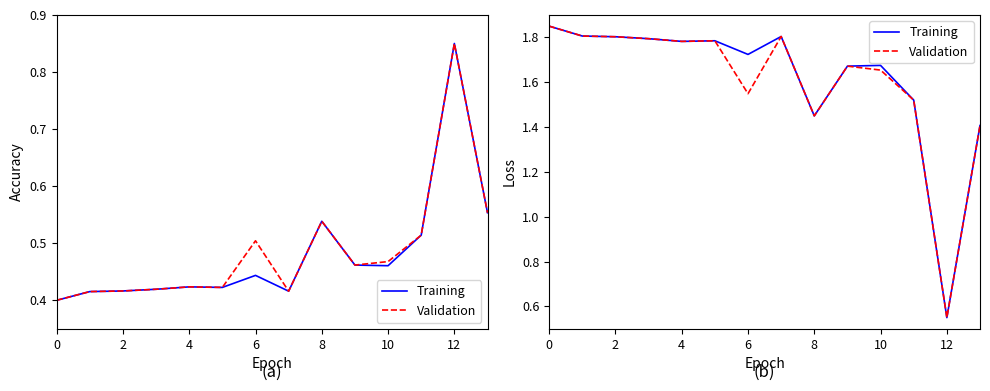

What is the difference between the second highest and minimum values in the Validation series?

1.3